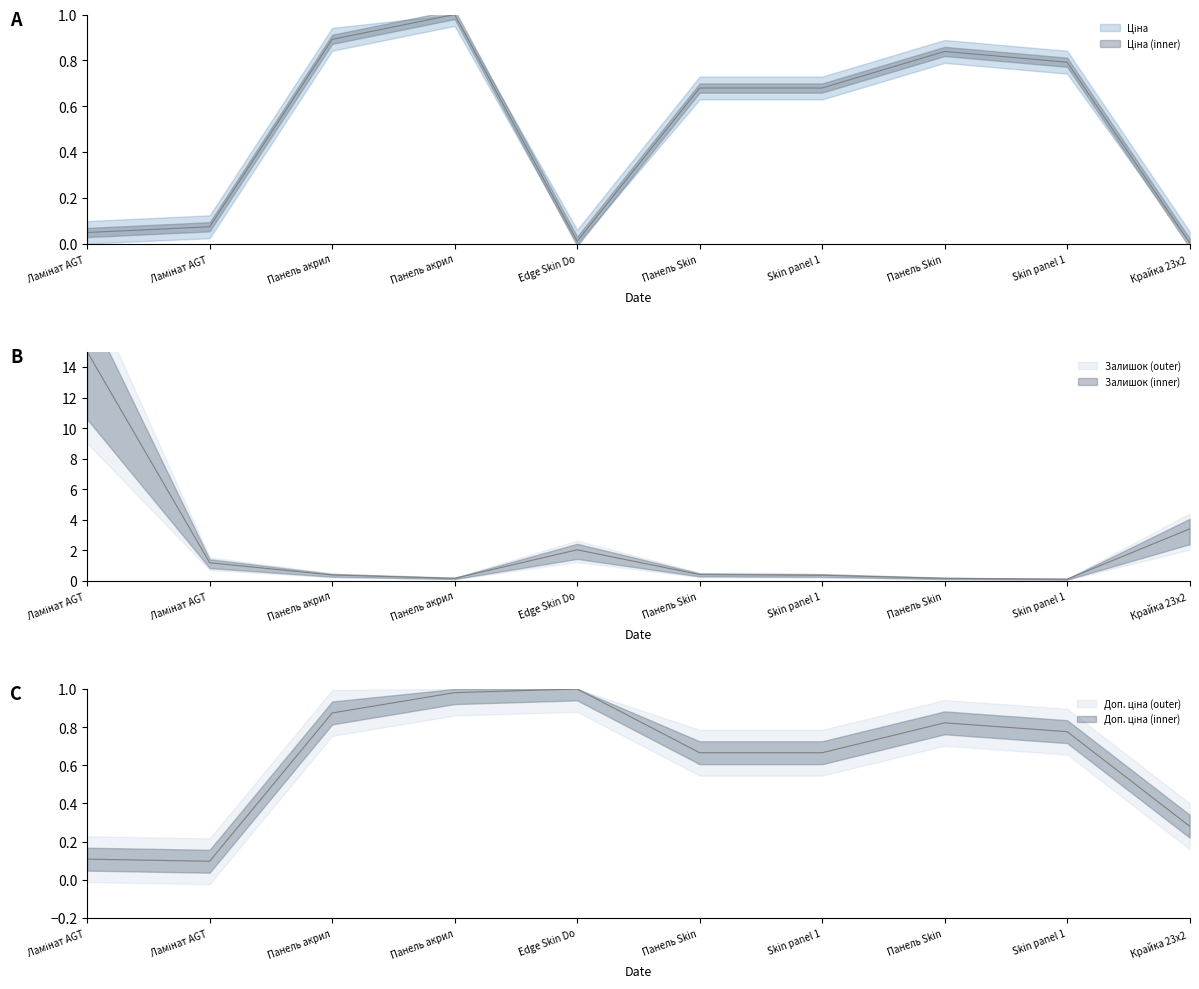

List the series in order of their peak value, highest first.

Залишок, Ціна, Доп. ціна